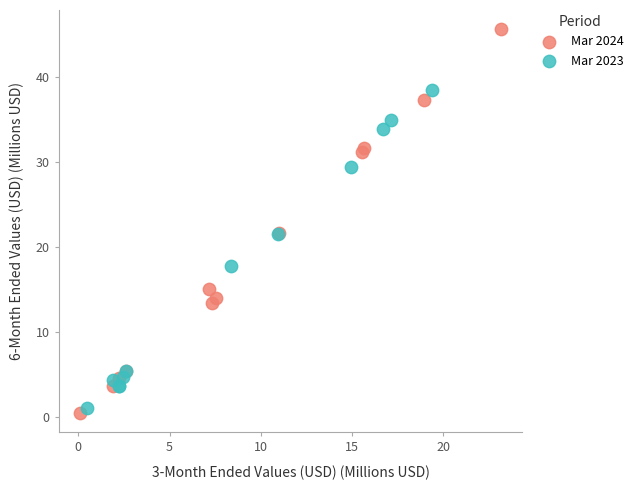

Which series has the largest Y range (max minus min)?

Mar 2024